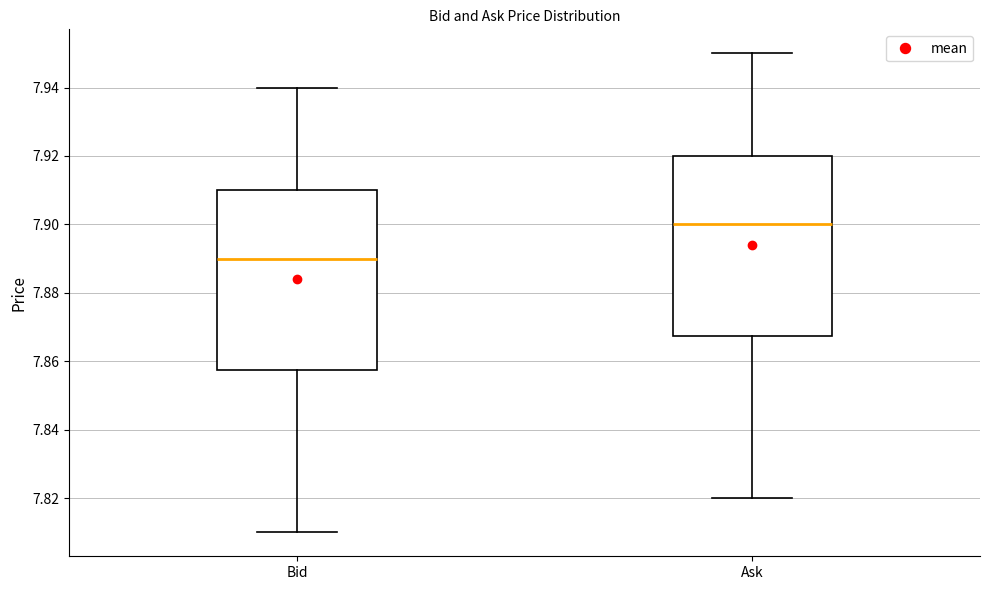

Reading left to right, transcribe this box plot: for each box, give where its median line is, the range the box spans, and where its two whiskers end, as read against the y-axis. The values are not printed on the chart, so give them approximately, as read against the axis.

Bid: median 7.890, box 7.858 to 7.910, whiskers 7.810 to 7.940
Ask: median 7.900, box 7.868 to 7.920, whiskers 7.820 to 7.950